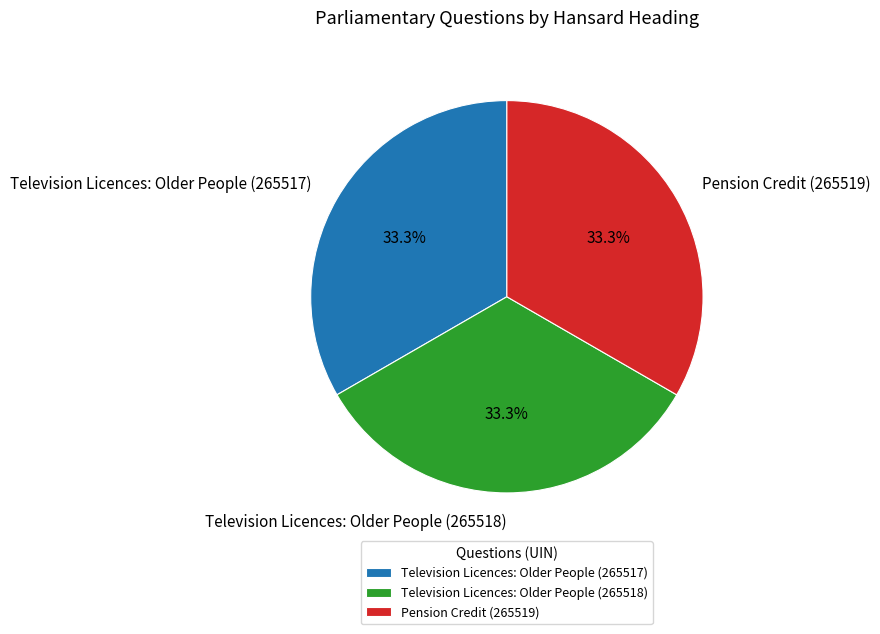

To the nearest percent, what percentage of the pie is Pension Credit (265519)?

33%